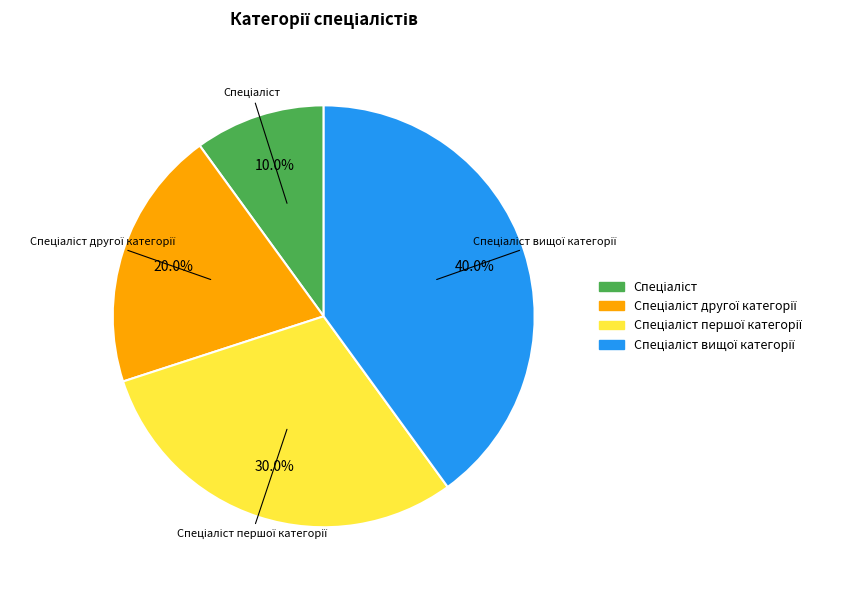

Does any single category account for the majority?

No